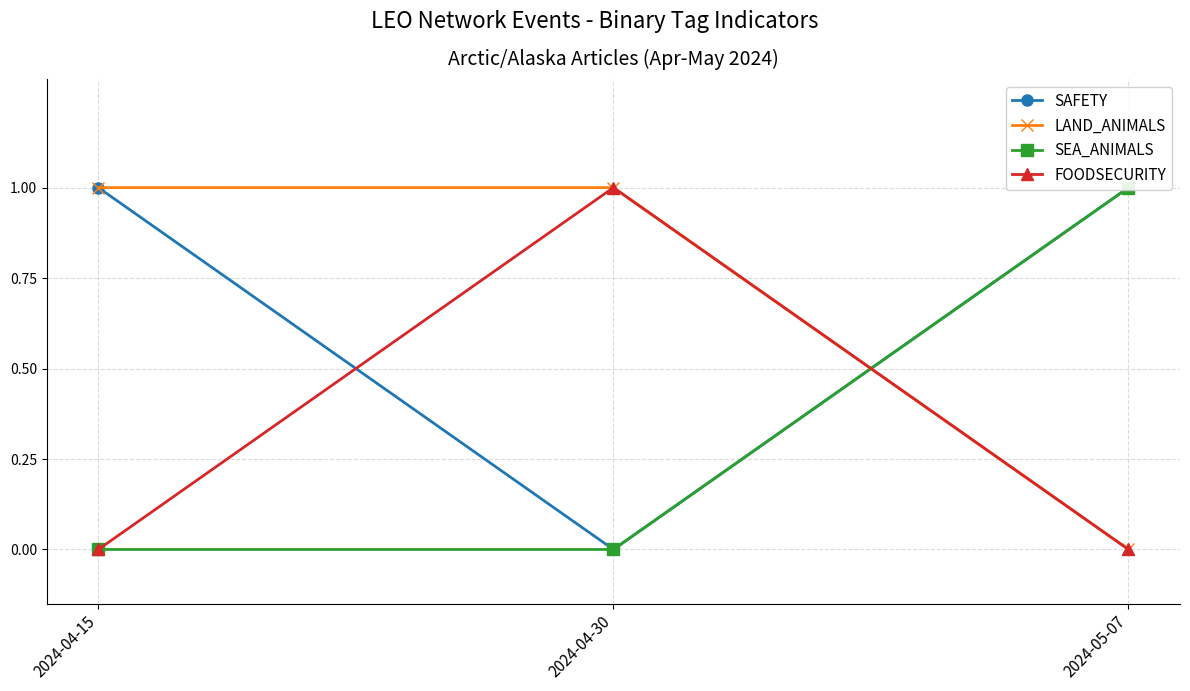

At how many categories does at least one series exceed 0?

3